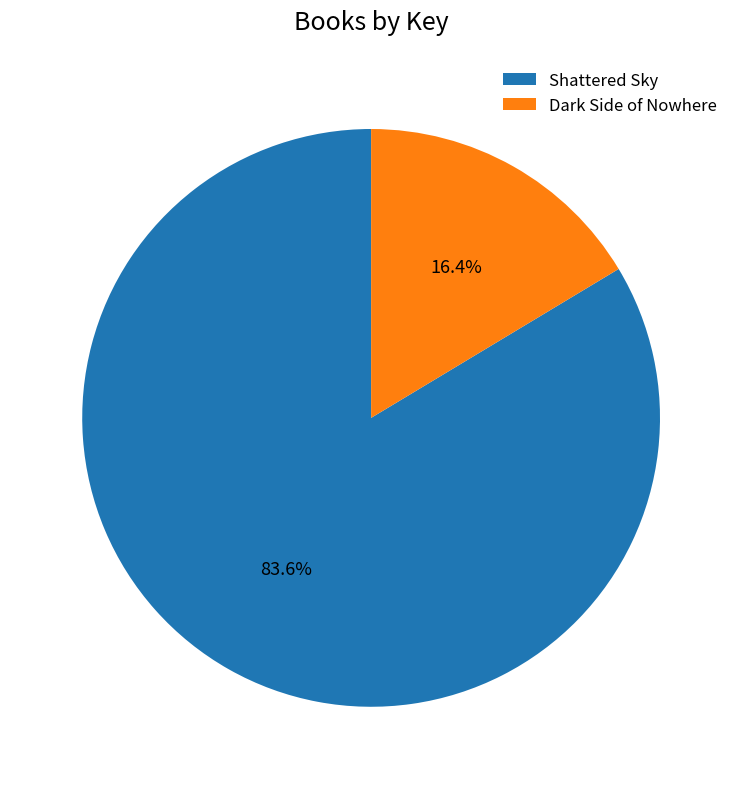

Between Shattered Sky and Dark Side of Nowhere, which is larger?

Shattered Sky